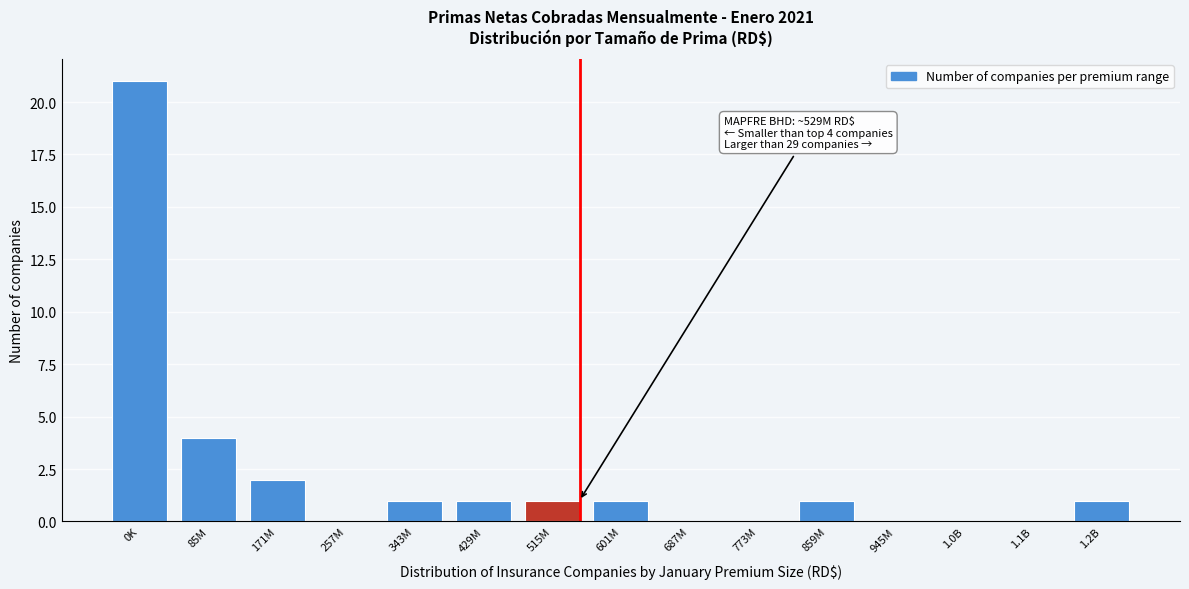

Reading left to right, what are all the values shown in this chart?

0K=21	85M=4	171M=2	257M=0	343M=1	429M=1	515M=1	601M=1	687M=0	773M=0	859M=1	945M=0	1.0B=0	1.1B=0	1.2B=1